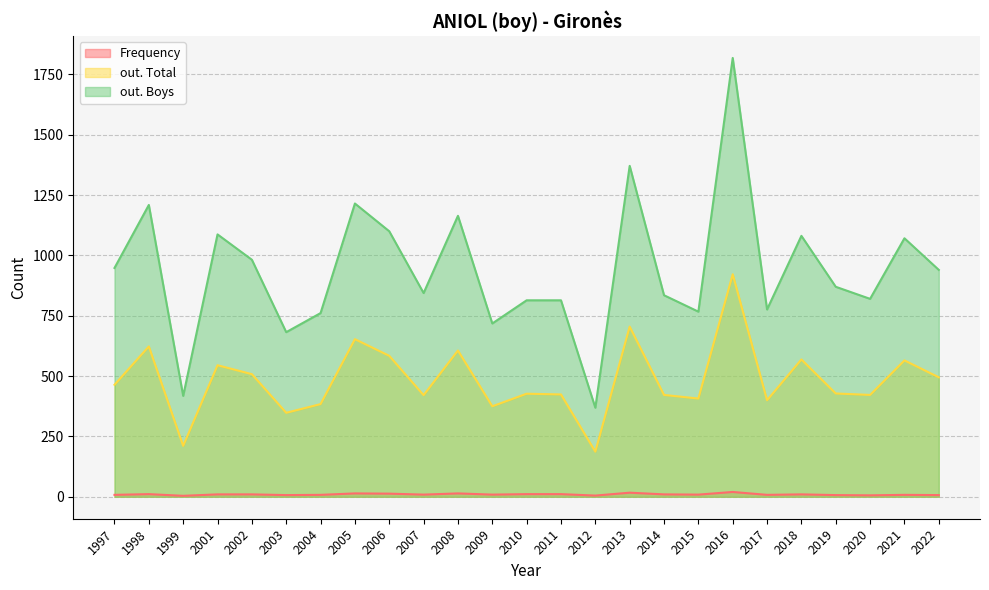

The value of out. Boys at 2016 is 2671. True or false?

False